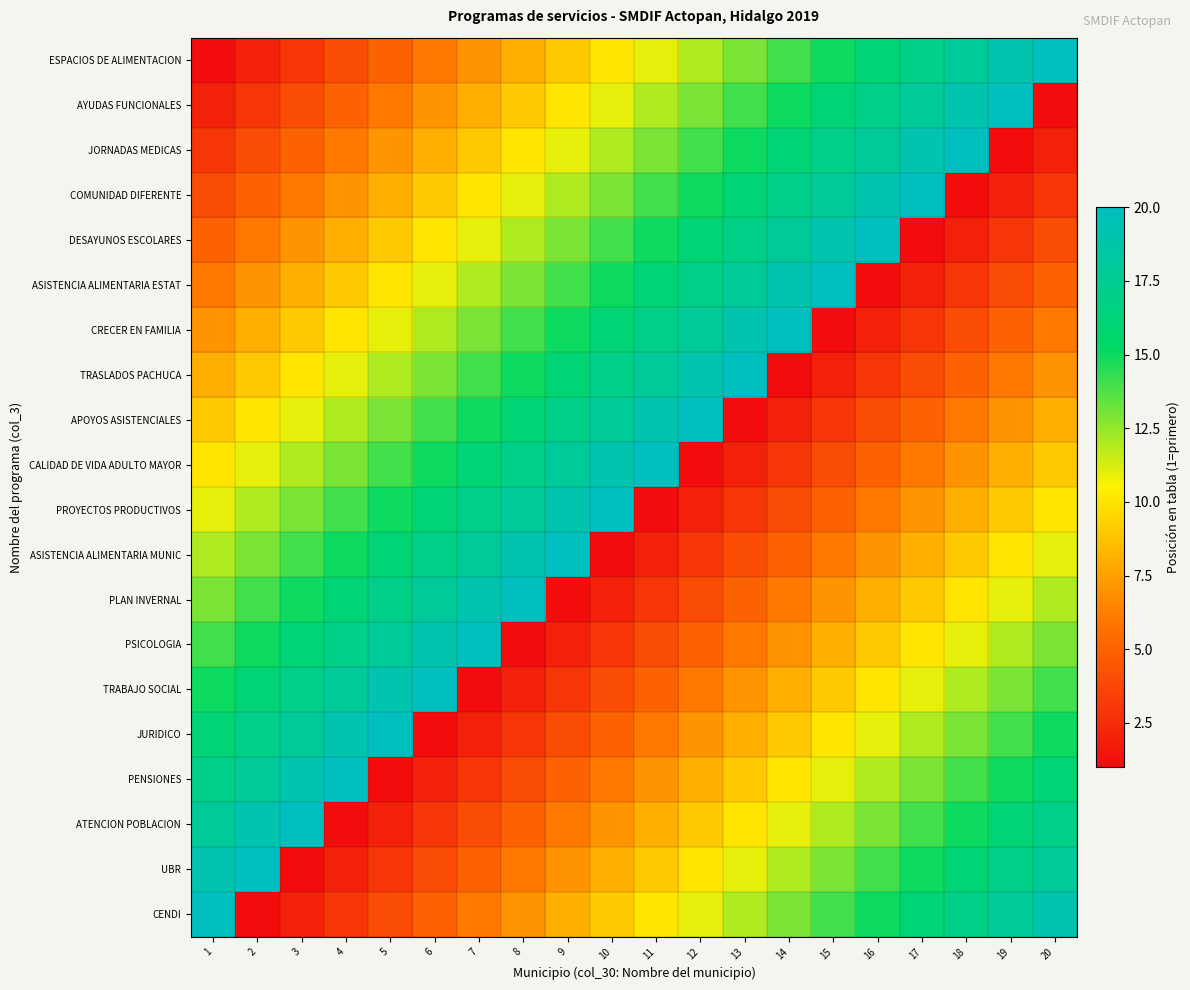

Reading right to left, transcribe all the data shown in this chart.

ESPACIOS DE ALIMENTACION: 20=20	19=19	18=18	17=17	16=16	15=15	14=14	13=13	12=12	11=11	10=10	9=9	8=8	7=7	6=6	5=5	4=4	3=3	2=2	1=1
AYUDAS FUNCIONALES: 20=1	19=20	18=19	17=18	16=17	15=16	14=15	13=14	12=13	11=12	10=11	9=10	8=9	7=8	6=7	5=6	4=5	3=4	2=3	1=2
JORNADAS MEDICAS: 20=2	19=1	18=20	17=19	16=18	15=17	14=16	13=15	12=14	11=13	10=12	9=11	8=10	7=9	6=8	5=7	4=6	3=5	2=4	1=3
COMUNIDAD DIFERENTE: 20=3	19=2	18=1	17=20	16=19	15=18	14=17	13=16	12=15	11=14	10=13	9=12	8=11	7=10	6=9	5=8	4=7	3=6	2=5	1=4
DESAYUNOS ESCOLARES: 20=4	19=3	18=2	17=1	16=20	15=19	14=18	13=17	12=16	11=15	10=14	9=13	8=12	7=11	6=10	5=9	4=8	3=7	2=6	1=5
ASISTENCIA ALIMENTARIA ESTAT: 20=5	19=4	18=3	17=2	16=1	15=20	14=19	13=18	12=17	11=16	10=15	9=14	8=13	7=12	6=11	5=10	4=9	3=8	2=7	1=6
CRECER EN FAMILIA: 20=6	19=5	18=4	17=3	16=2	15=1	14=20	13=19	12=18	11=17	10=16	9=15	8=14	7=13	6=12	5=11	4=10	3=9	2=8	1=7
TRASLADOS PACHUCA: 20=7	19=6	18=5	17=4	16=3	15=2	14=1	13=20	12=19	11=18	10=17	9=16	8=15	7=14	6=13	5=12	4=11	3=10	2=9	1=8
APOYOS ASISTENCIALES: 20=8	19=7	18=6	17=5	16=4	15=3	14=2	13=1	12=20	11=19	10=18	9=17	8=16	7=15	6=14	5=13	4=12	3=11	2=10	1=9
CALIDAD DE VIDA ADULTO MAYOR: 20=9	19=8	18=7	17=6	16=5	15=4	14=3	13=2	12=1	11=20	10=19	9=18	8=17	7=16	6=15	5=14	4=13	3=12	2=11	1=10
PROYECTOS PRODUCTIVOS: 20=10	19=9	18=8	17=7	16=6	15=5	14=4	13=3	12=2	11=1	10=20	9=19	8=18	7=17	6=16	5=15	4=14	3=13	2=12	1=11
ASISTENCIA ALIMENTARIA MUNIC: 20=11	19=10	18=9	17=8	16=7	15=6	14=5	13=4	12=3	11=2	10=1	9=20	8=19	7=18	6=17	5=16	4=15	3=14	2=13	1=12
PLAN INVERNAL: 20=12	19=11	18=10	17=9	16=8	15=7	14=6	13=5	12=4	11=3	10=2	9=1	8=20	7=19	6=18	5=17	4=16	3=15	2=14	1=13
PSICOLOGIA: 20=13	19=12	18=11	17=10	16=9	15=8	14=7	13=6	12=5	11=4	10=3	9=2	8=1	7=20	6=19	5=18	4=17	3=16	2=15	1=14
TRABAJO SOCIAL: 20=14	19=13	18=12	17=11	16=10	15=9	14=8	13=7	12=6	11=5	10=4	9=3	8=2	7=1	6=20	5=19	4=18	3=17	2=16	1=15
JURIDICO: 20=15	19=14	18=13	17=12	16=11	15=10	14=9	13=8	12=7	11=6	10=5	9=4	8=3	7=2	6=1	5=20	4=19	3=18	2=17	1=16
PENSIONES: 20=16	19=15	18=14	17=13	16=12	15=11	14=10	13=9	12=8	11=7	10=6	9=5	8=4	7=3	6=2	5=1	4=20	3=19	2=18	1=17
ATENCION POBLACION: 20=17	19=16	18=15	17=14	16=13	15=12	14=11	13=10	12=9	11=8	10=7	9=6	8=5	7=4	6=3	5=2	4=1	3=20	2=19	1=18
UBR: 20=18	19=17	18=16	17=15	16=14	15=13	14=12	13=11	12=10	11=9	10=8	9=7	8=6	7=5	6=4	5=3	4=2	3=1	2=20	1=19
CENDI: 20=19	19=18	18=17	17=16	16=15	15=14	14=13	13=12	12=11	11=10	10=9	9=8	8=7	7=6	6=5	5=4	4=3	3=2	2=1	1=20